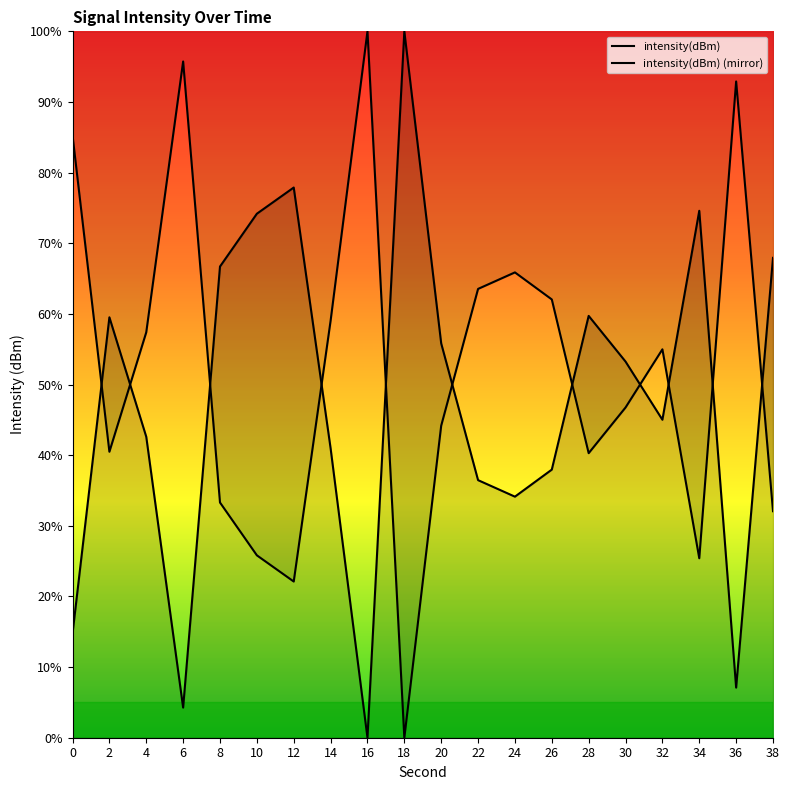

Reading right to left, list all the values displayed in this chart.

38=67.9	36=7.1	34=74.6	32=45.0	30=53.3	28=59.7	26=38.0	24=34.1	22=36.5	20=55.8	18=100.0	16=0.0	14=41.0	12=77.9	10=74.2	8=66.7	6=4.3	4=42.6	2=59.5	0=14.7